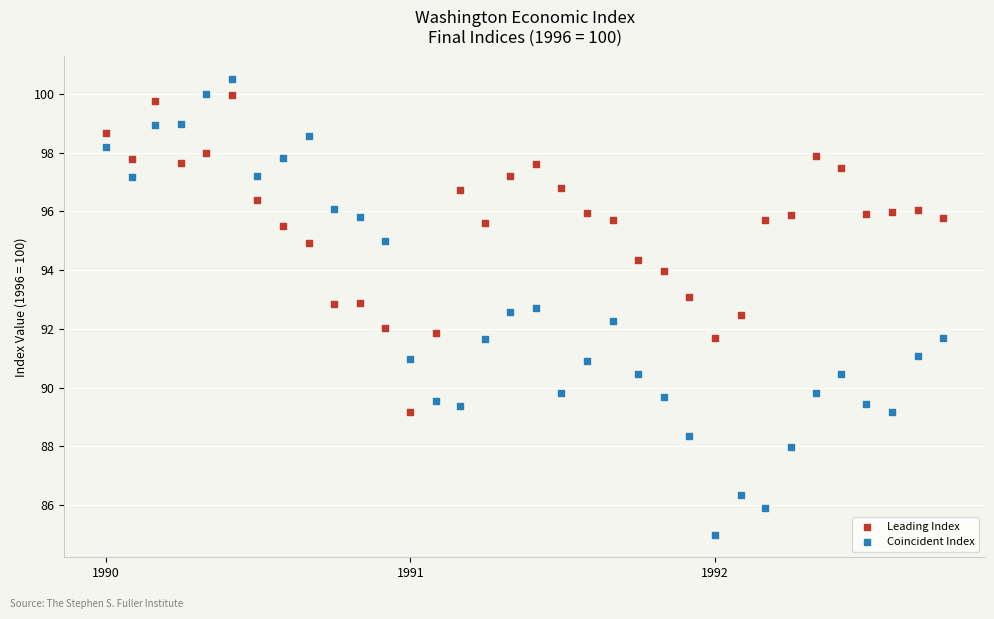

What are all the series names shown in the legend?

Leading Index, Coincident Index